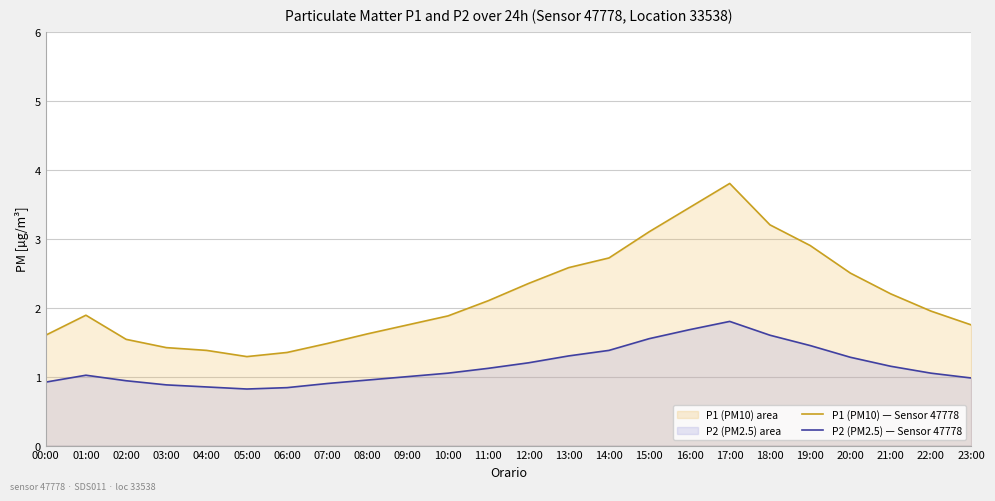

What is the label of the 6th point from the left?

05:00